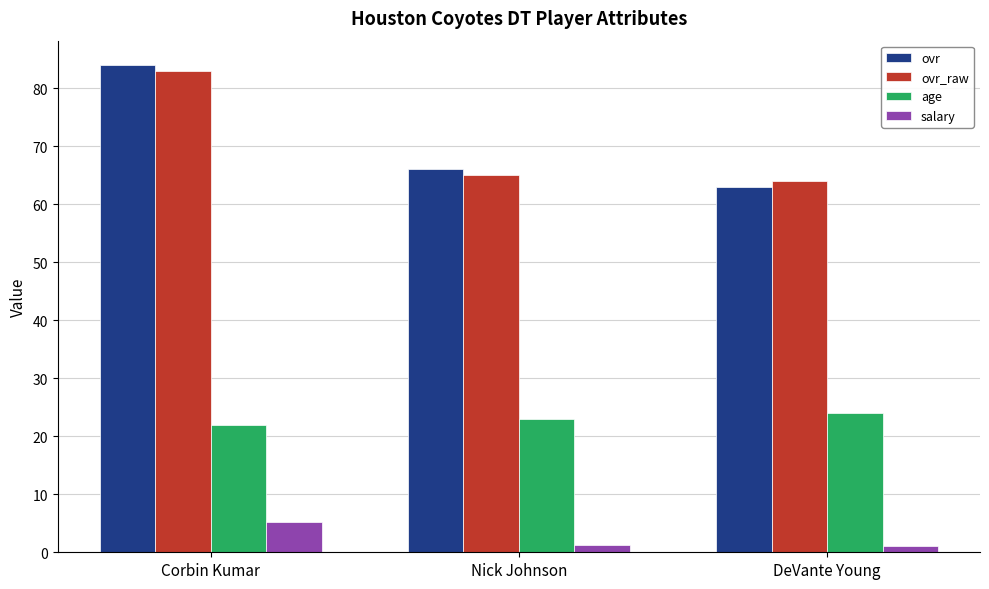

What is the value of the salary bar at the 2nd from the left?

1.2